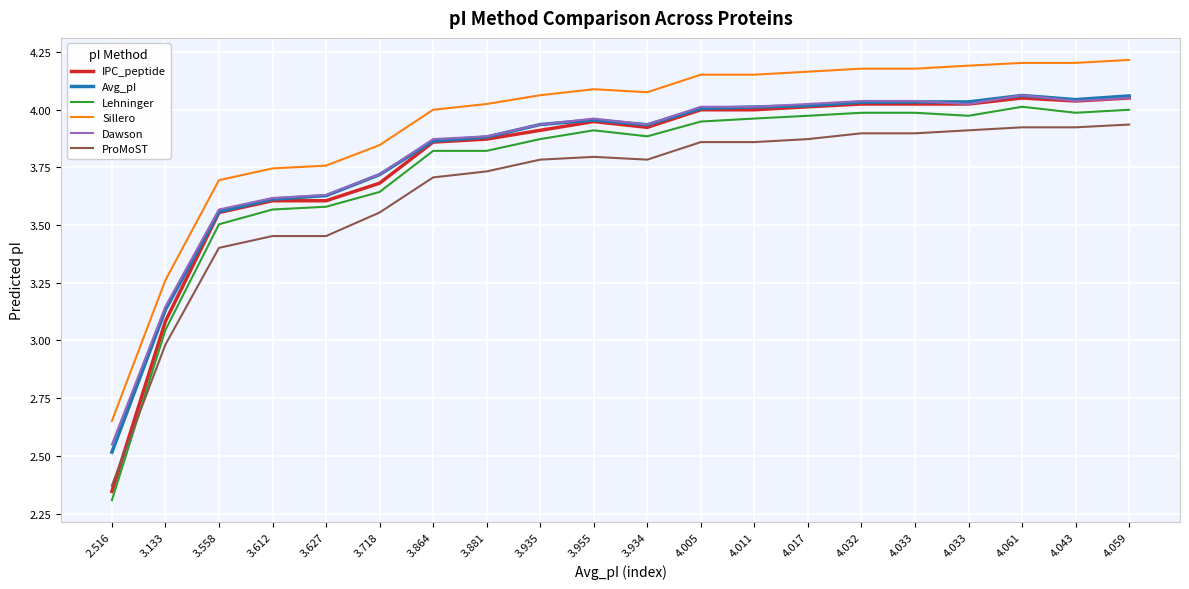

What are all the series names shown in the legend?

IPC_peptide, Avg_pI, Lehninger, Sillero, Dawson, ProMoST